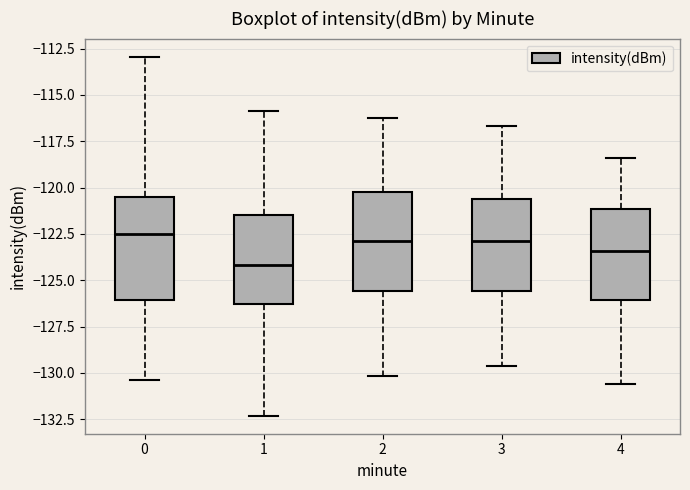

Reading left to right, transcribe this box plot: for each box, give where its median line is, the range the box spans, and where its two whiskers end, as read against the y-axis. The values are not printed on the chart, so give them approximately, as read against the axis.

0: median -122.5, box -126.0 to -120.5, whiskers -130.5 to -113.0
1: median -124.0, box -126.5 to -121.5, whiskers -132.5 to -116.0
2: median -123.0, box -125.5 to -120.0, whiskers -130.0 to -116.0
3: median -123.0, box -125.5 to -120.5, whiskers -129.5 to -116.5
4: median -123.5, box -126.0 to -121.0, whiskers -130.5 to -118.5